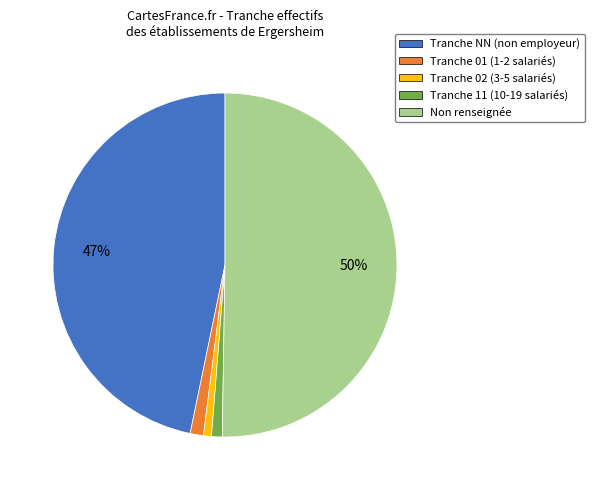

How many slices are in this pie chart?

5